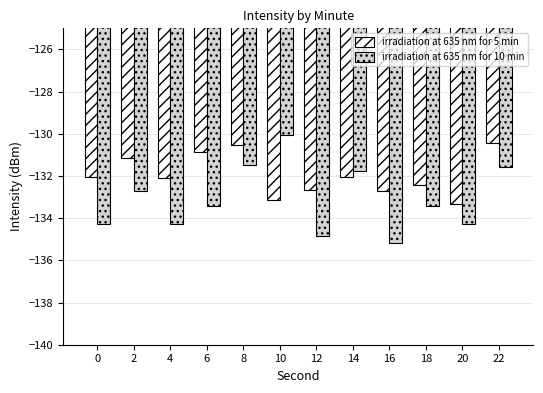

What is the average value of the irradiation at 635 nm for 10 min series?

-133.1